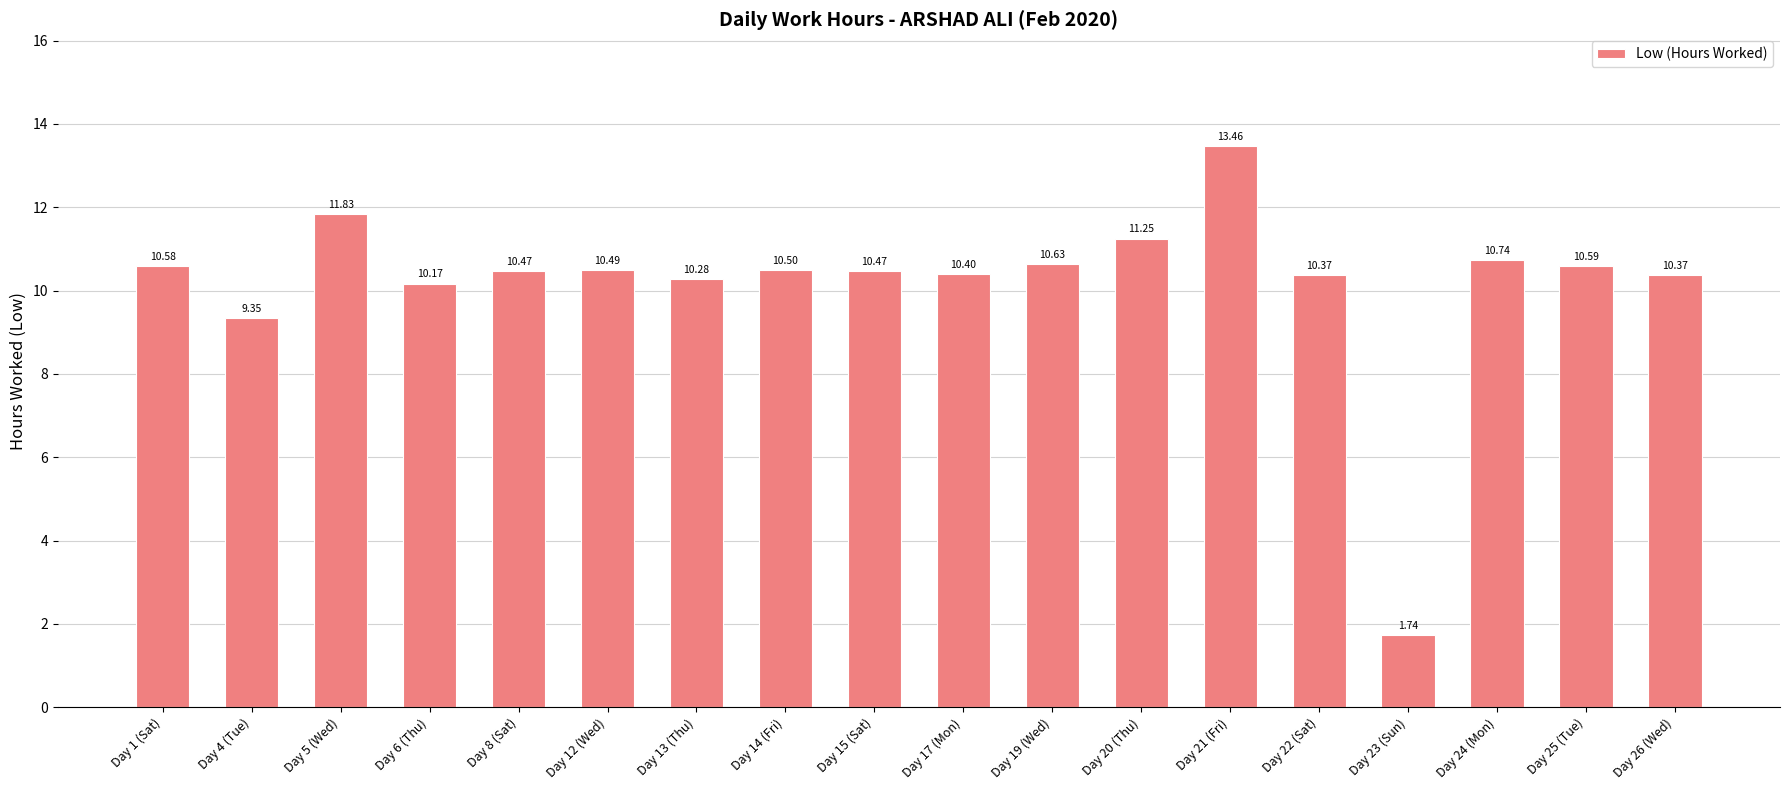

What is the change in value from Day 8 (Sat) to Day 20 (Thu)?

+0.8